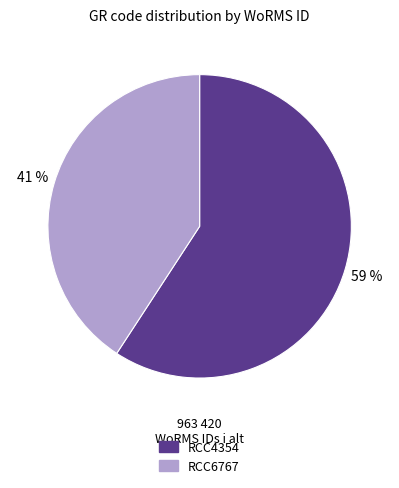

Does RCC4354 represent more than half of the total?

Yes